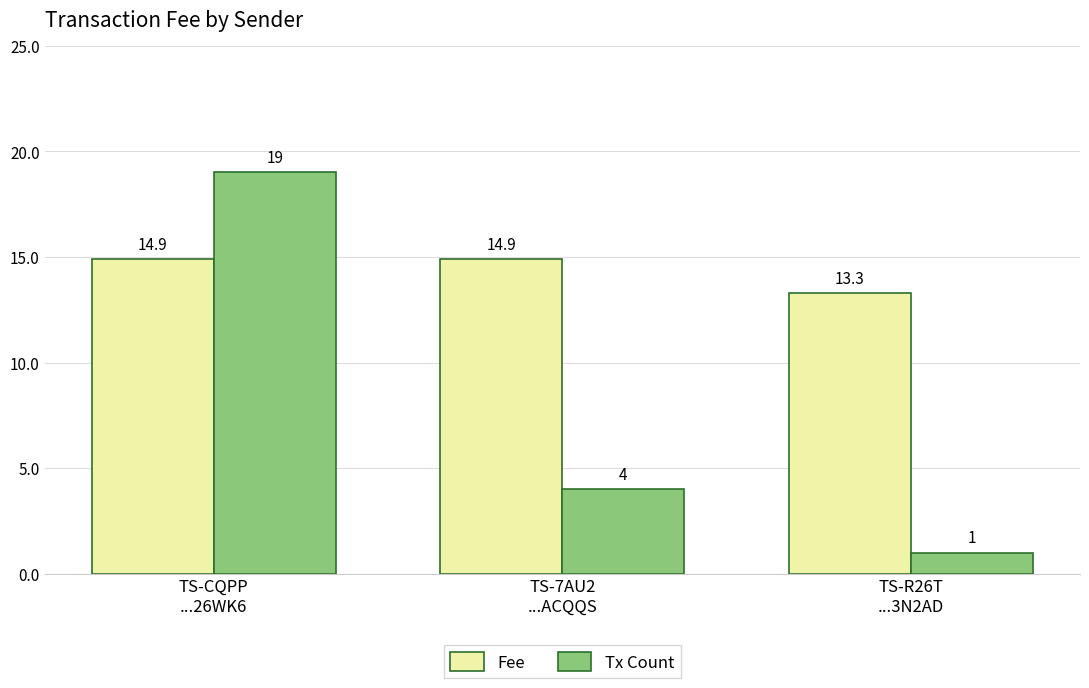

The value of Fee at TS-7AU2
...ACQQS is 14.9. True or false?

True